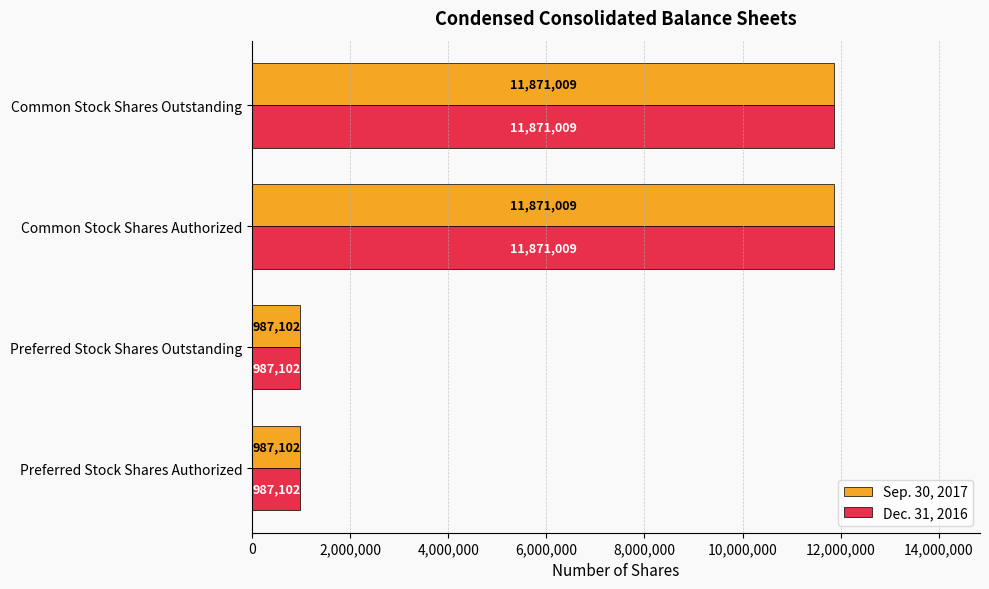

The value of Sep. 30, 2017 at Common Stock Shares Outstanding is 18757631. True or false?

False